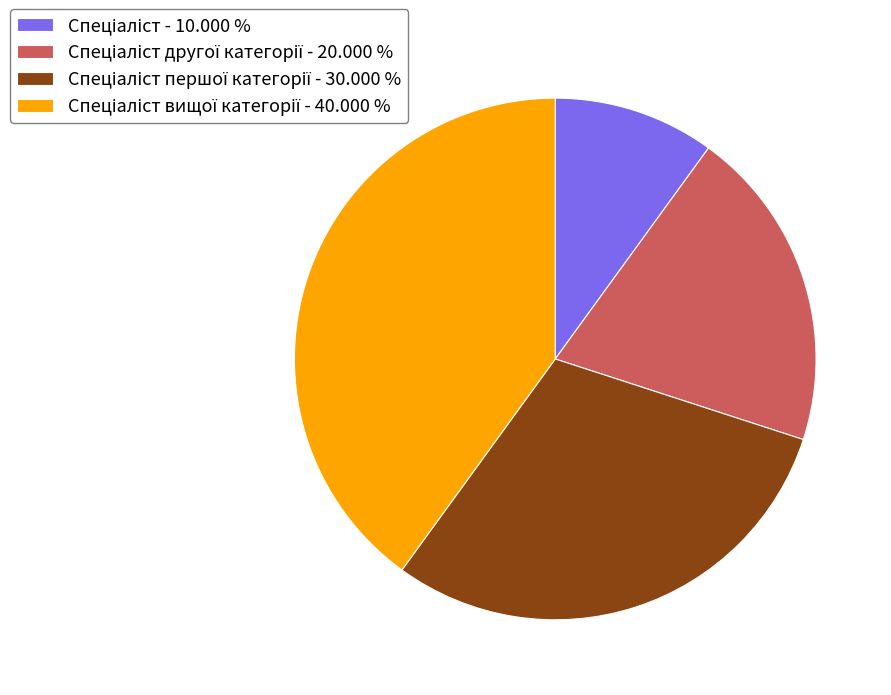

Does any single category account for the majority?

No